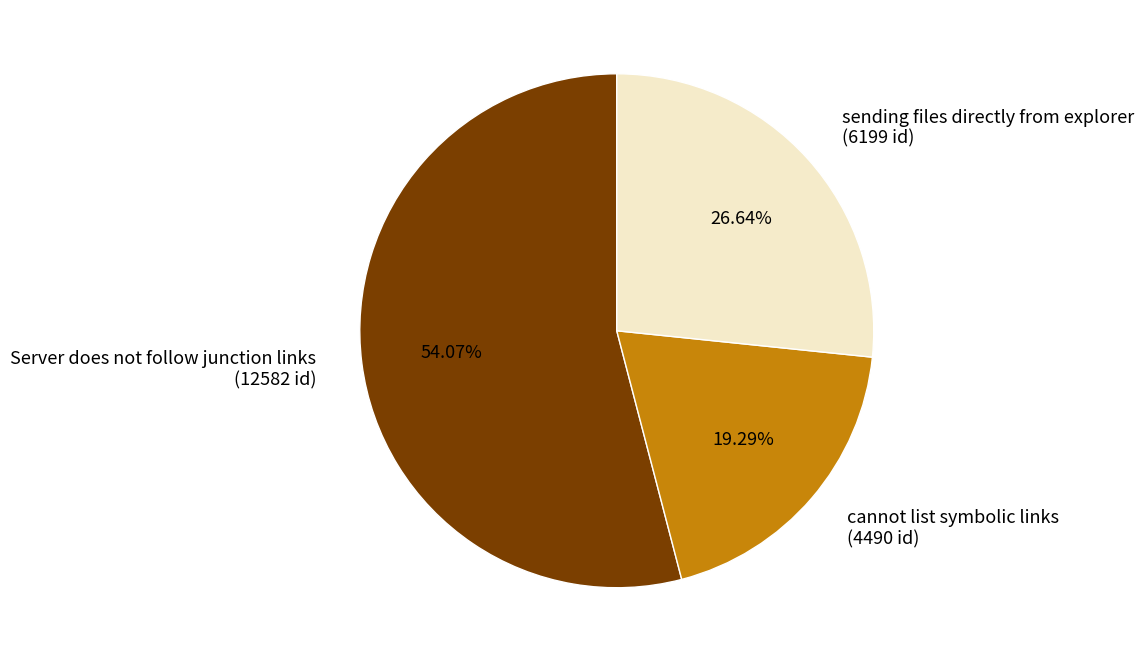

Between Server does not follow junction links (12582 id) and cannot list symbolic links (4490 id), which is larger?

Server does not follow junction links (12582 id)